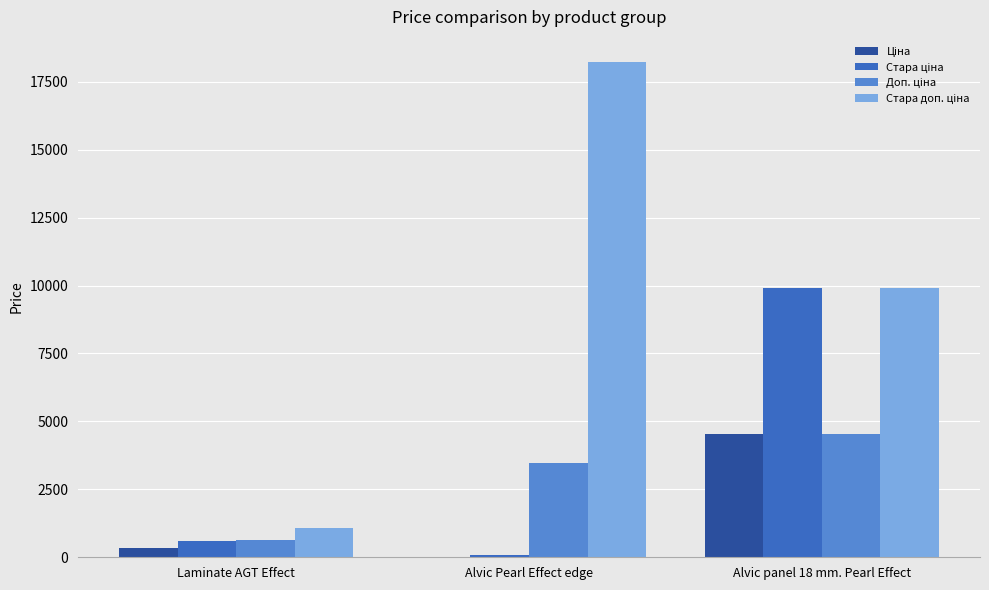

At which category is the sum across all series the highest?

Alvic panel 18 mm. Pearl Effect